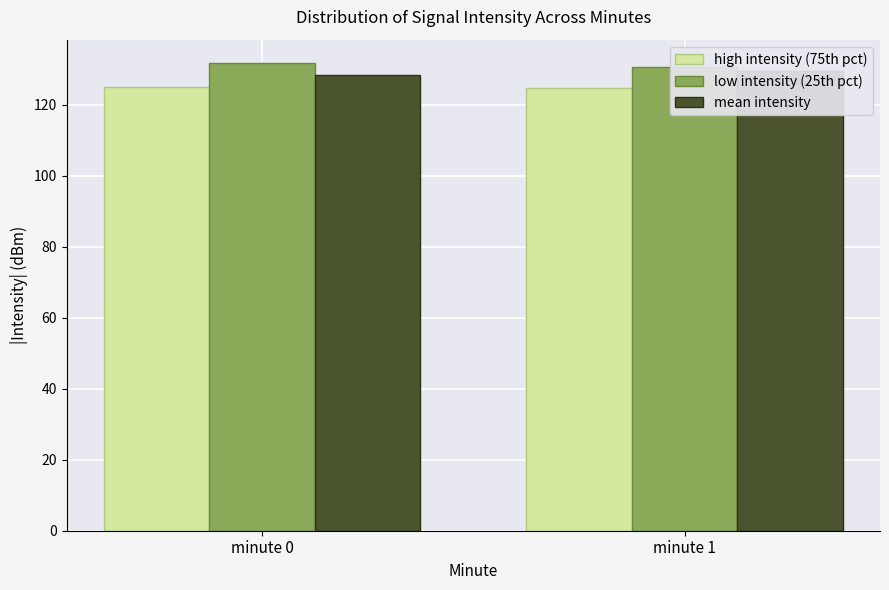

Does the chart contain stacked bars?

No